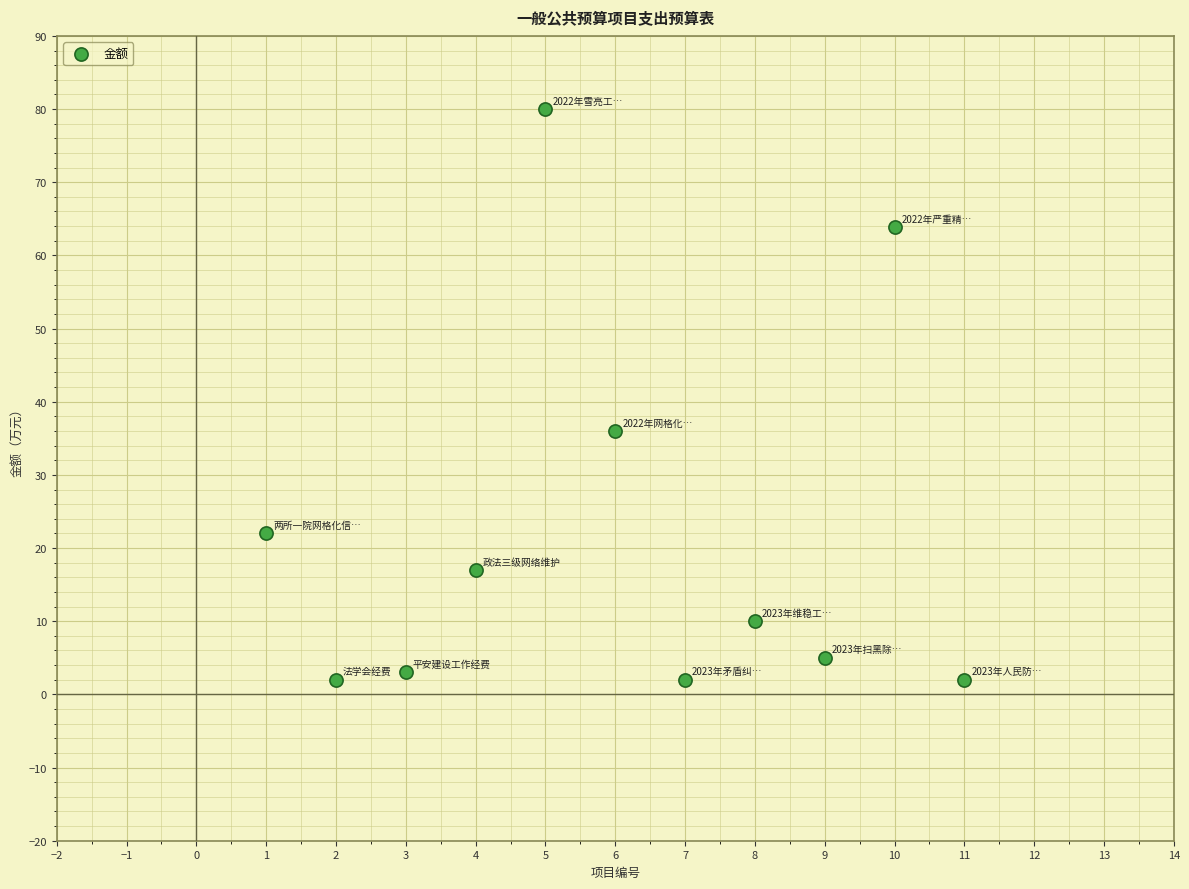

What Y value in the scatter plot is closest to 41?

36.0